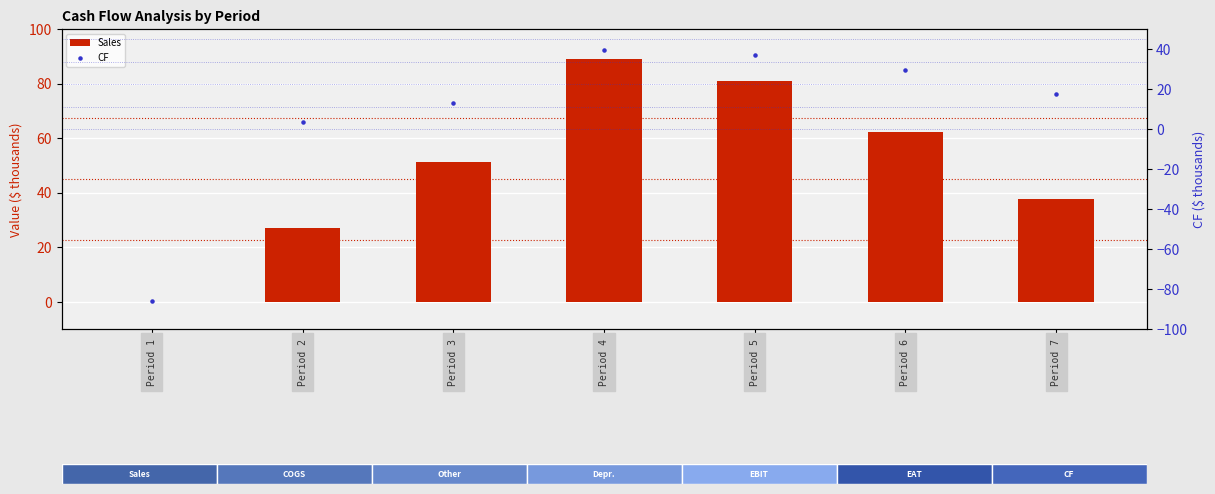

What are all the series names shown in the legend?

Sales, CF